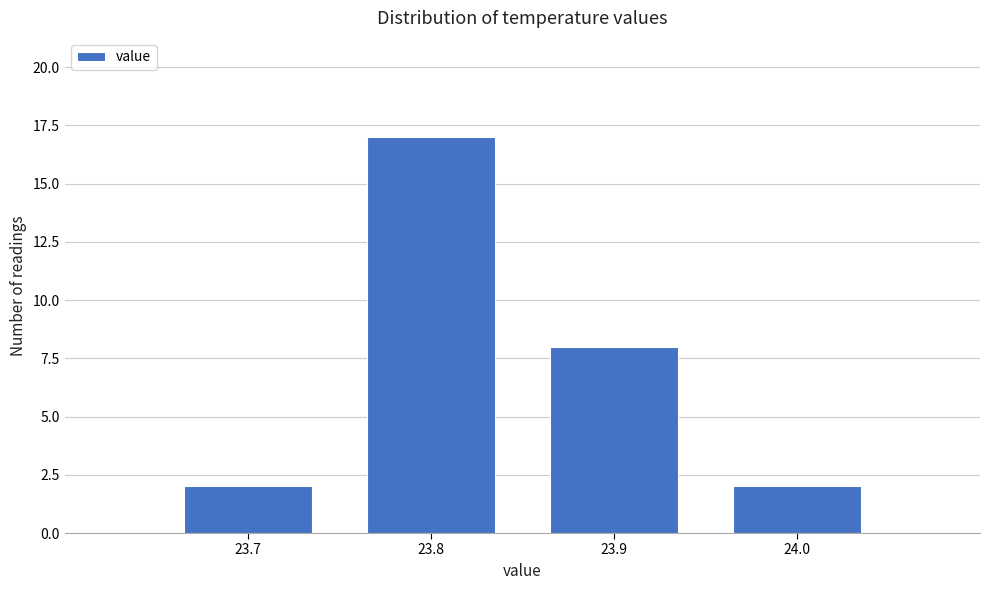

Reading left to right, list every bar in this chart as the range it spans on the x-axis followed by its height. The values are not printed on the chart, so give them approximately, as read against the axis.

23.65 to 23.75: 2
23.75 to 23.85: 17
23.85 to 23.95: 8
23.95 to 24.05: 2